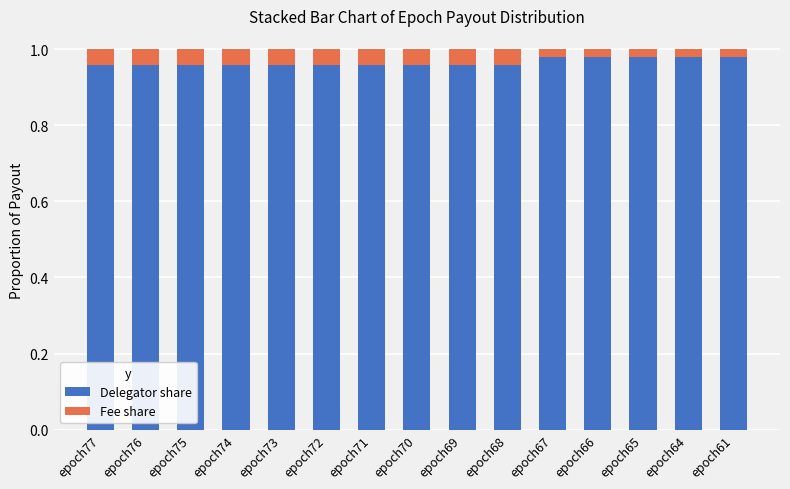

How many Delegator share values are between 0 and 1?

15